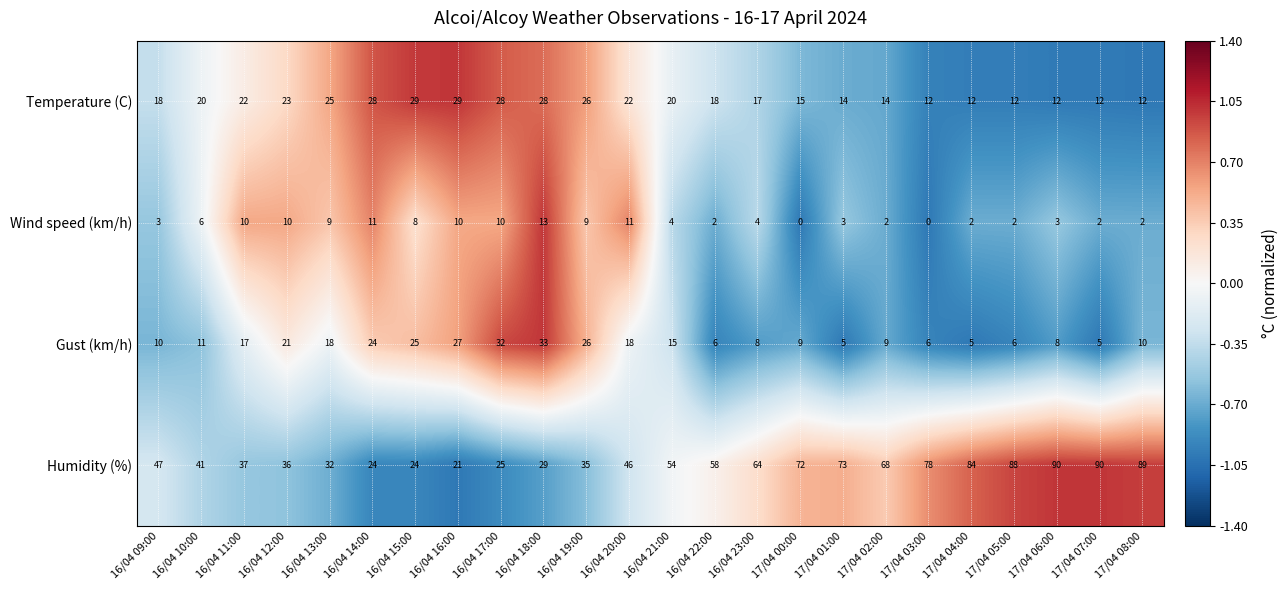

Rank the series at 17/04 06:00 from lowest to highest value.

Wind speed (km/h), Gust (km/h), Temperature (C), Humidity (%)